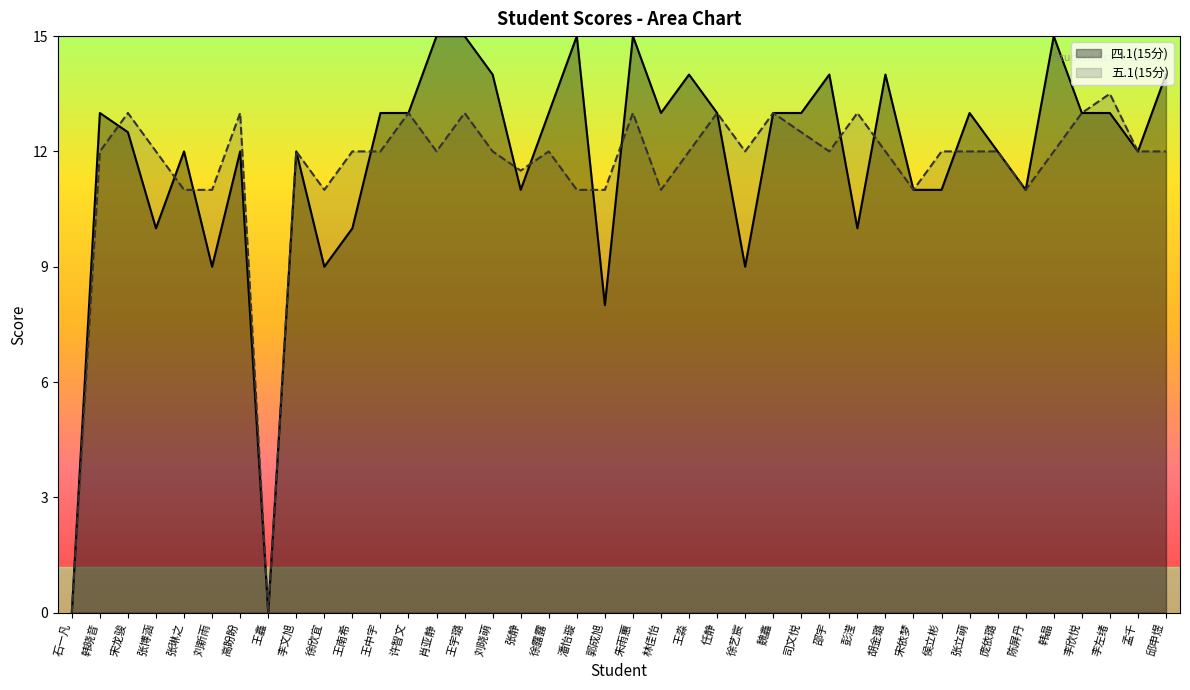

What is the difference between the highest and lowest values at 刘新雨?

2.0